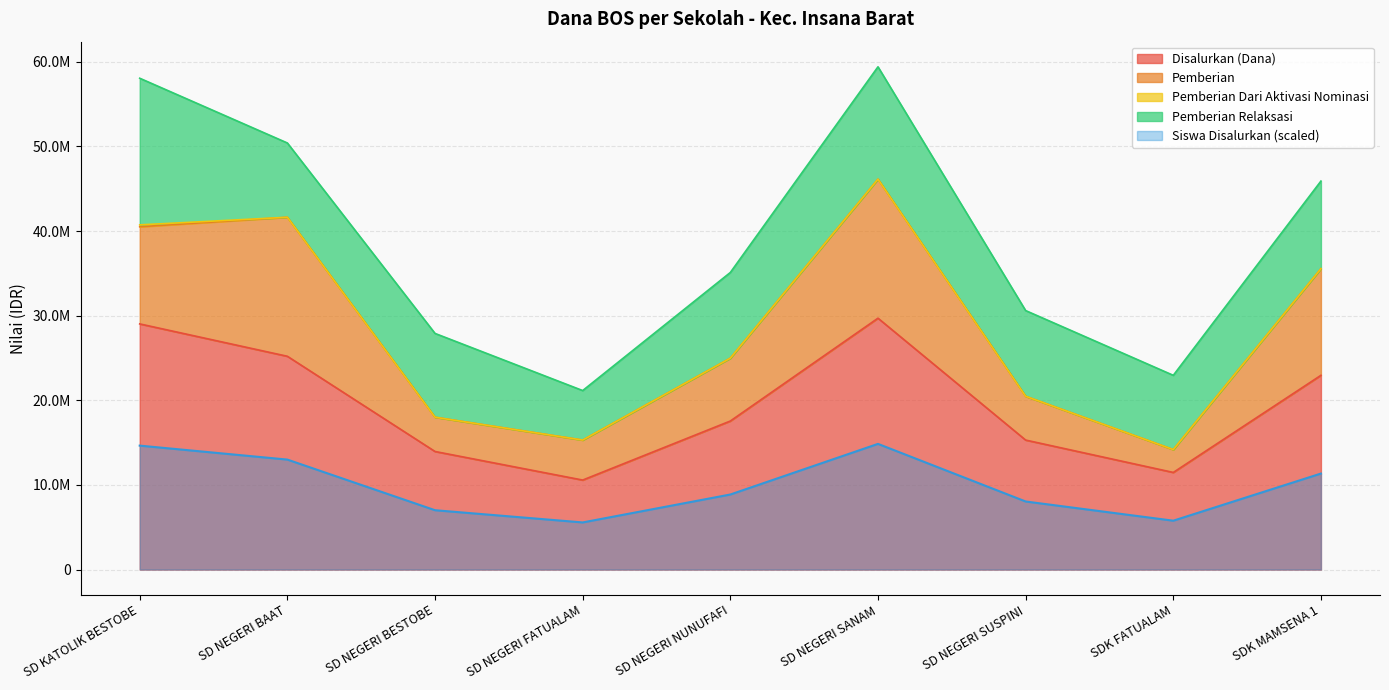

Does the chart display data point markers on the line(s)?

No